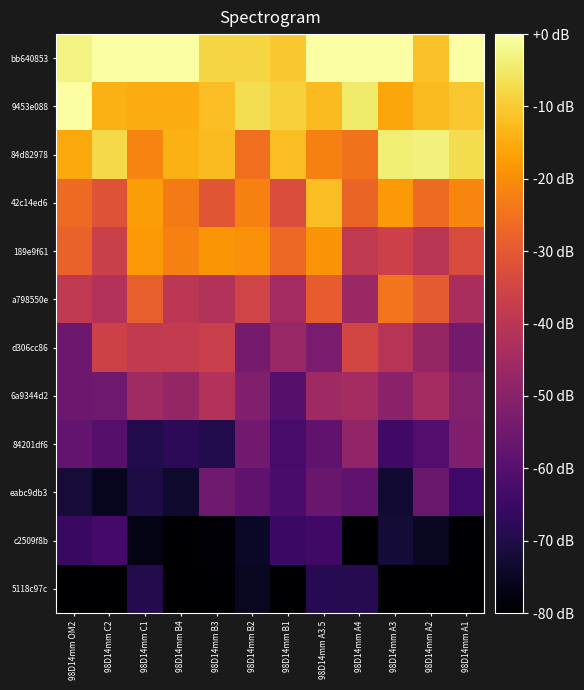

Reading left to right, list all the values displayed in this chart.

bb640853: 98D14mm OM2=-3.0	98D14mm C2=0.0	98D14mm C1=0.0	98D14mm B4=0.0	98D14mm B3=-8.3	98D14mm B2=-8.3	98D14mm B1=-10.6	98D14mm A3.5=0.0	98D14mm A4=0.0	98D14mm A3=0.0	98D14mm A2=-11.5	98D14mm A1=0.0
9453e088: 98D14mm OM2=0.0	98D14mm C2=-14.2	98D14mm C1=-14.9	98D14mm B4=-14.9	98D14mm B3=-12.0	98D14mm B2=-6.7	98D14mm B1=-8.9	98D14mm A3.5=-12.3	98D14mm A4=-4.6	98D14mm A3=-15.9	98D14mm A2=-12.3	98D14mm A1=-10.5
84d82978: 98D14mm OM2=-15.6	98D14mm C2=-7.7	98D14mm C1=-21.8	98D14mm B4=-14.2	98D14mm B3=-12.3	98D14mm B2=-25.4	98D14mm B1=-12.0	98D14mm A3.5=-22.5	98D14mm A4=-25.0	98D14mm A3=-3.8	98D14mm A2=-3.4	98D14mm A1=-7.1
42c14ed6: 98D14mm OM2=-26.5	98D14mm C2=-31.5	98D14mm C1=-17.4	98D14mm B4=-23.3	98D14mm B3=-30.9	98D14mm B2=-21.9	98D14mm B1=-33.0	98D14mm A3.5=-12.0	98D14mm A4=-27.6	98D14mm A3=-17.9	98D14mm A2=-26.3	98D14mm A1=-21.3
189e9f61: 98D14mm OM2=-28.0	98D14mm C2=-36.7	98D14mm C1=-17.8	98D14mm B4=-22.5	98D14mm B3=-18.5	98D14mm B2=-19.6	98D14mm B1=-26.7	98D14mm A3.5=-19.0	98D14mm A4=-39.0	98D14mm A3=-36.4	98D14mm A2=-40.0	98D14mm A1=-33.3
a798550e: 98D14mm OM2=-39.0	98D14mm C2=-41.9	98D14mm C1=-28.5	98D14mm B4=-39.8	98D14mm B3=-41.6	98D14mm B2=-35.3	98D14mm B1=-45.0	98D14mm A3.5=-29.1	98D14mm A4=-46.6	98D14mm A3=-24.7	98D14mm A2=-29.8	98D14mm A1=-43.6
d306cc86: 98D14mm OM2=-55.5	98D14mm C2=-36.1	98D14mm C1=-38.7	98D14mm B4=-38.1	98D14mm B3=-37.1	98D14mm B2=-53.9	98D14mm B1=-47.0	98D14mm A3.5=-52.9	98D14mm A4=-34.9	98D14mm A3=-40.7	98D14mm A2=-47.7	98D14mm A1=-54.1
6a9344d2: 98D14mm OM2=-55.4	98D14mm C2=-55.1	98D14mm C1=-45.4	98D14mm B4=-47.6	98D14mm B3=-41.6	98D14mm B2=-51.6	98D14mm B1=-60.0	98D14mm A3.5=-45.8	98D14mm A4=-44.7	98D14mm A3=-49.4	98D14mm A2=-44.4	98D14mm A1=-51.1
84201df6: 98D14mm OM2=-57.6	98D14mm C2=-59.9	98D14mm C1=-69.6	98D14mm B4=-67.6	98D14mm B3=-69.4	98D14mm B2=-54.9	98D14mm B1=-62.6	98D14mm A3.5=-58.0	98D14mm A4=-48.4	98D14mm A3=-64.2	98D14mm A2=-60.3	98D14mm A1=-52.0
eabc9db3: 98D14mm OM2=-72.0	98D14mm C2=-75.6	98D14mm C1=-70.5	98D14mm B4=-73.6	98D14mm B3=-55.1	98D14mm B2=-58.1	98D14mm B1=-62.3	98D14mm A3.5=-56.5	98D14mm A4=-58.2	98D14mm A3=-73.0	98D14mm A2=-56.0	98D14mm A1=-64.5
c2509f8b: 98D14mm OM2=-65.3	98D14mm C2=-63.2	98D14mm C1=-77.1	98D14mm B4=-80.0	98D14mm B3=-79.3	98D14mm B2=-74.5	98D14mm B1=-65.1	98D14mm A3.5=-64.1	98D14mm A4=-80.0	98D14mm A3=-72.5	98D14mm A2=-74.7	98D14mm A1=-79.4
5118c97c: 98D14mm OM2=-80.0	98D14mm C2=-80.0	98D14mm C1=-69.4	98D14mm B4=-80.0	98D14mm B3=-79.5	98D14mm B2=-75.1	98D14mm B1=-80.0	98D14mm A3.5=-68.7	98D14mm A4=-68.9	98D14mm A3=-80.0	98D14mm A2=-80.0	98D14mm A1=-80.0